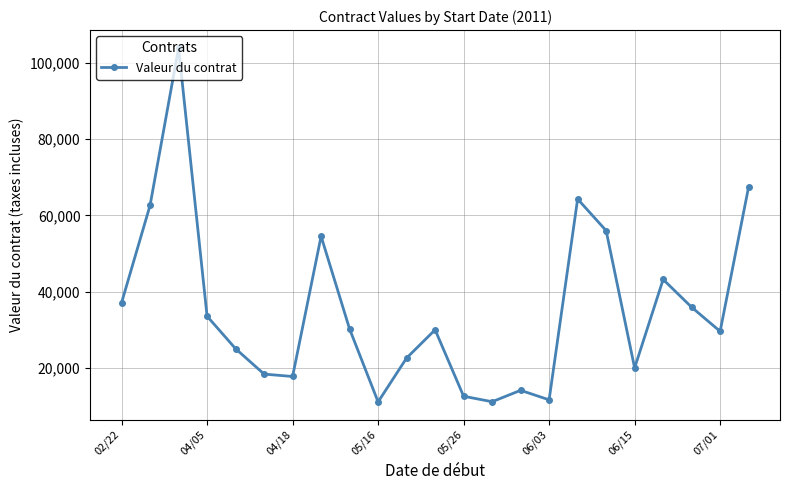

What is the minimum value shown in the chart?

11086.7